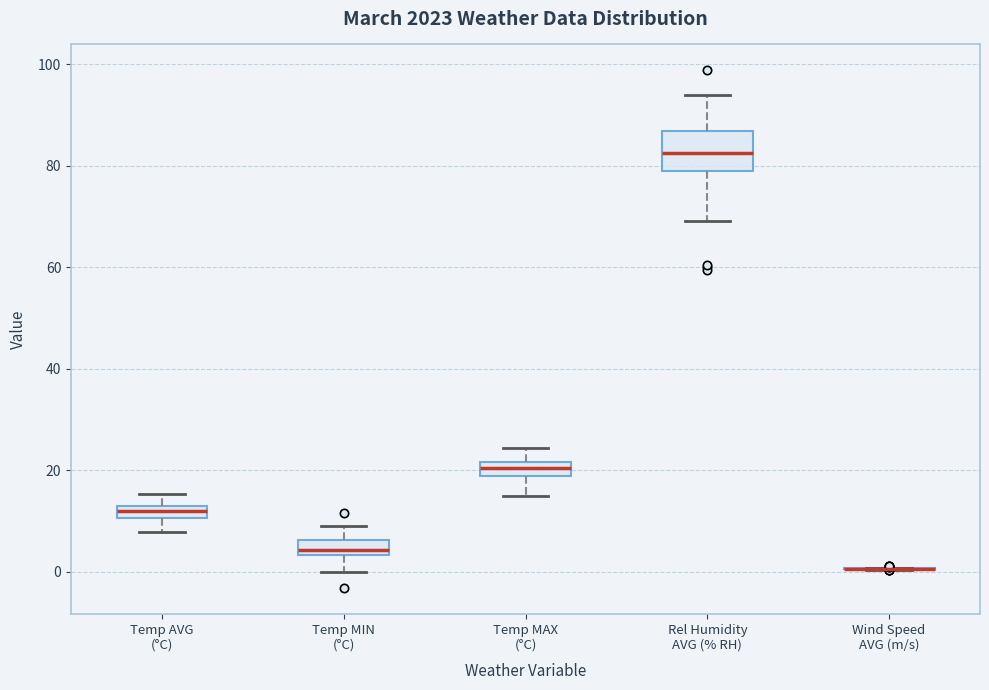

Comparing the boxes themselves (not the whiskers), which one is the tallest?

Rel Humidity AVG (% RH)